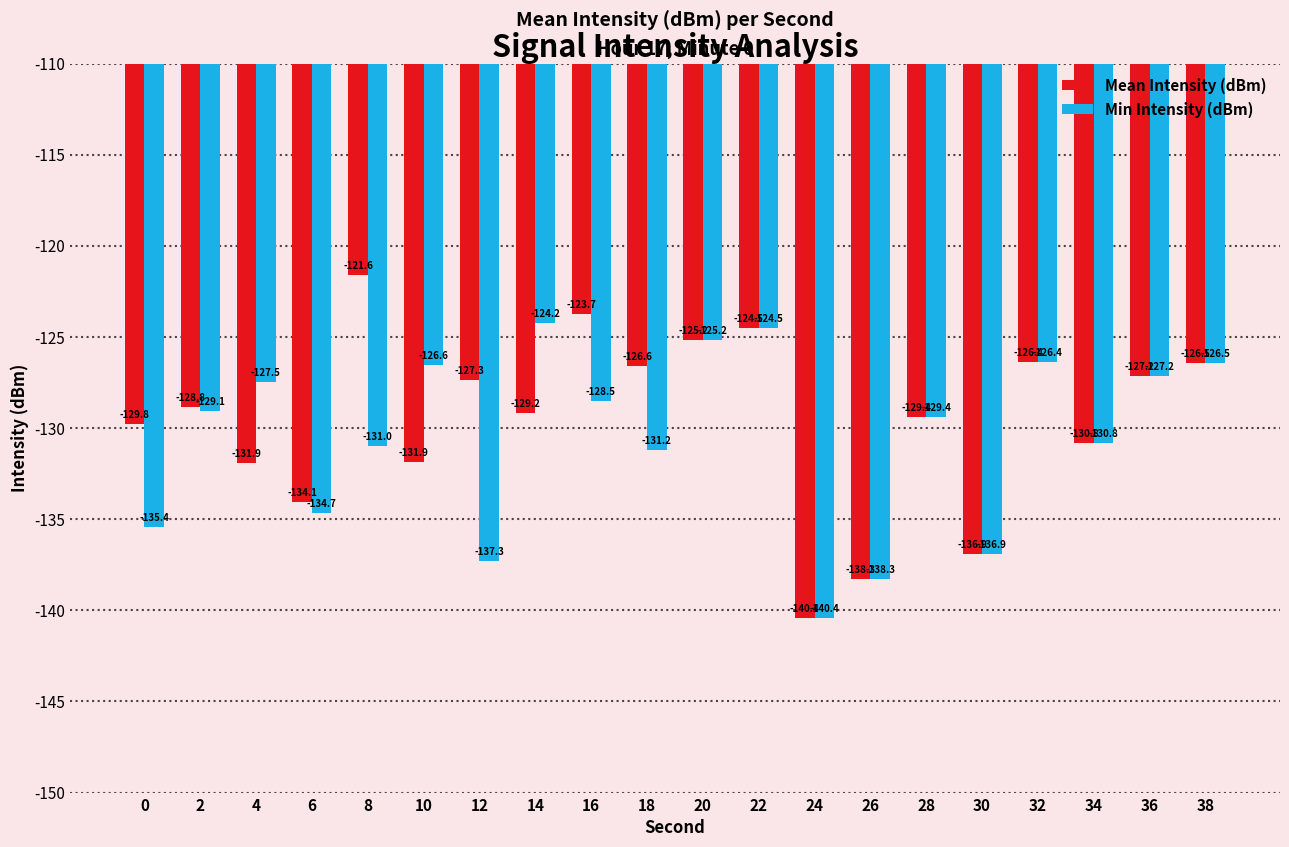

The value of Mean Intensity (dBm) at 18 is -43.4. True or false?

False